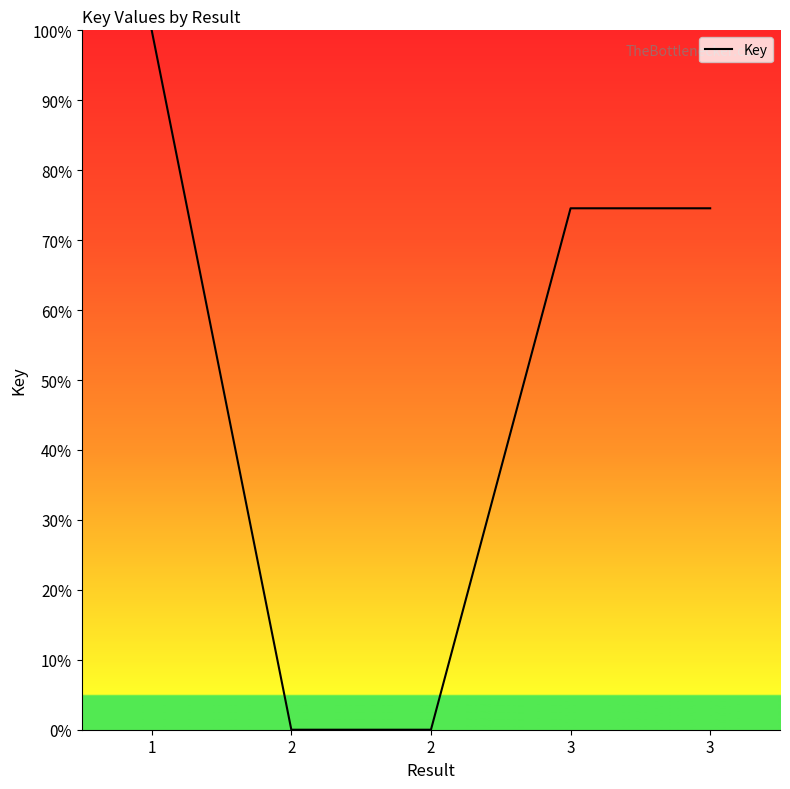

Which label corresponds to the smallest value in the chart?

2